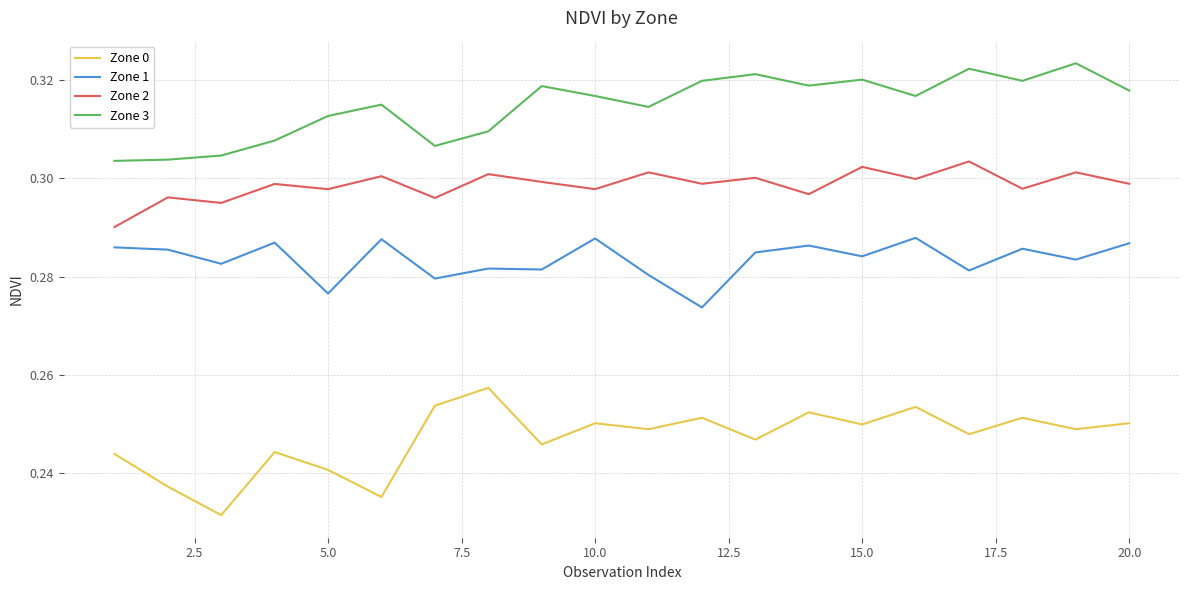

Count the number of data series in this chart.

4